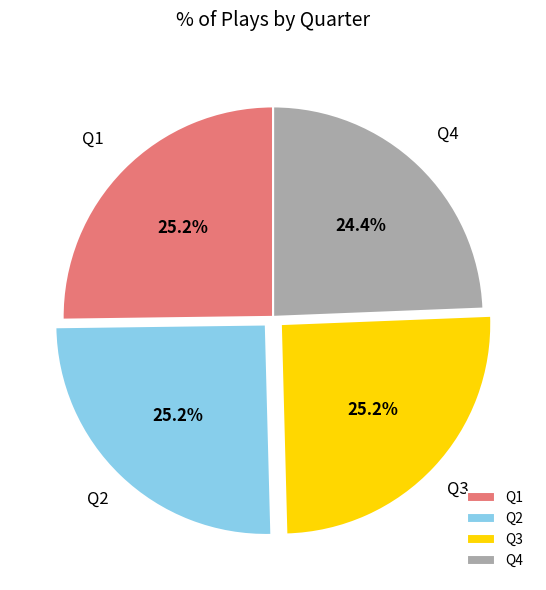

Is it true that Q4 is 39% of the pie?

False